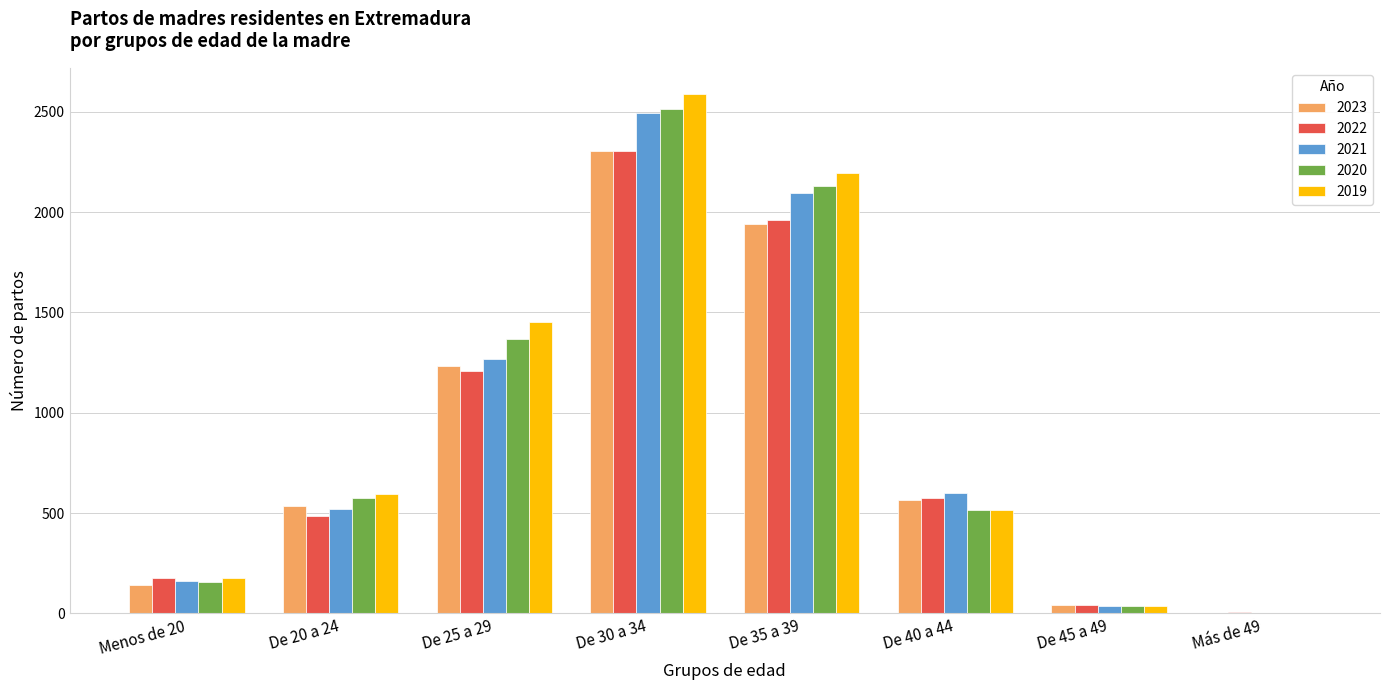

How many distinct data groups are displayed?

5